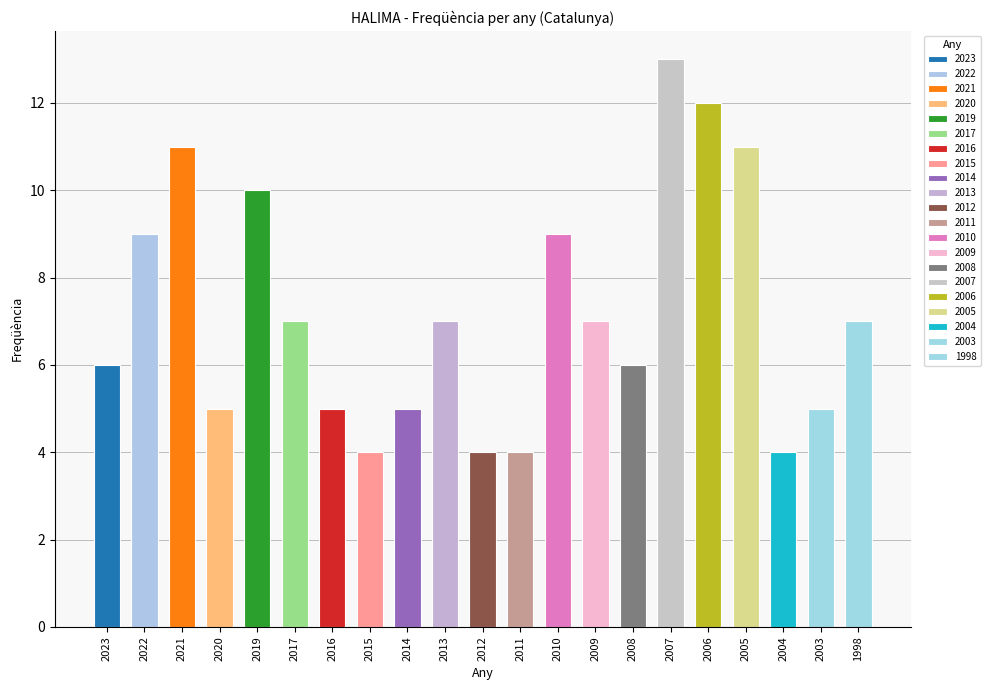

What is the smallest value displayed?

4